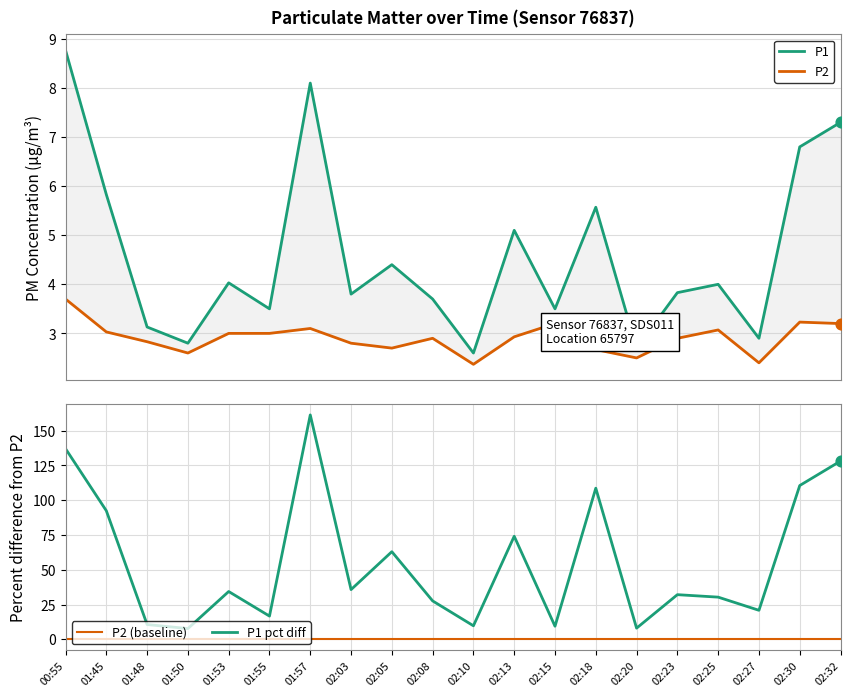

What is the total value across all series at 02:18?

8.2